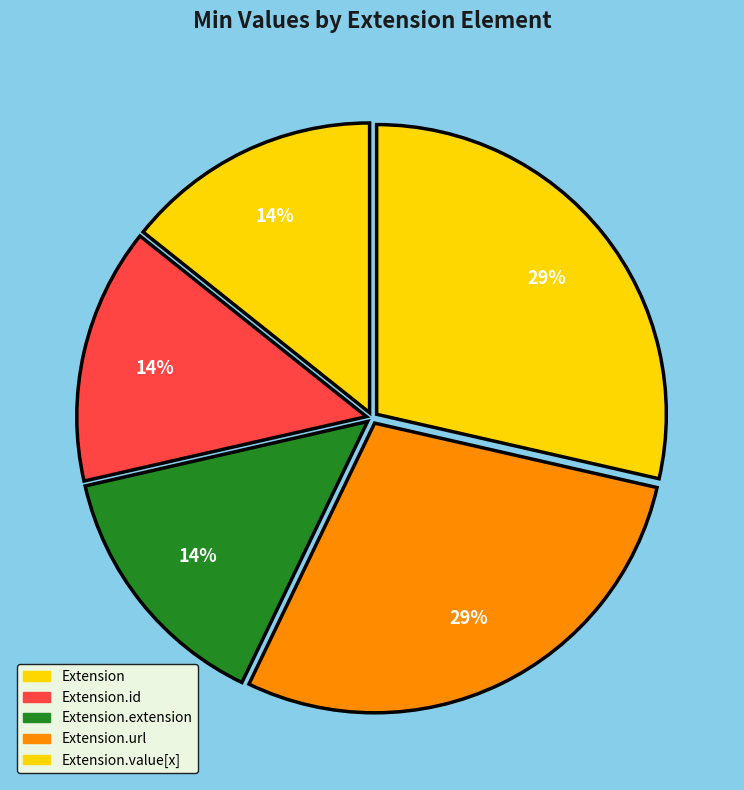

How many segments does this pie chart have?

5